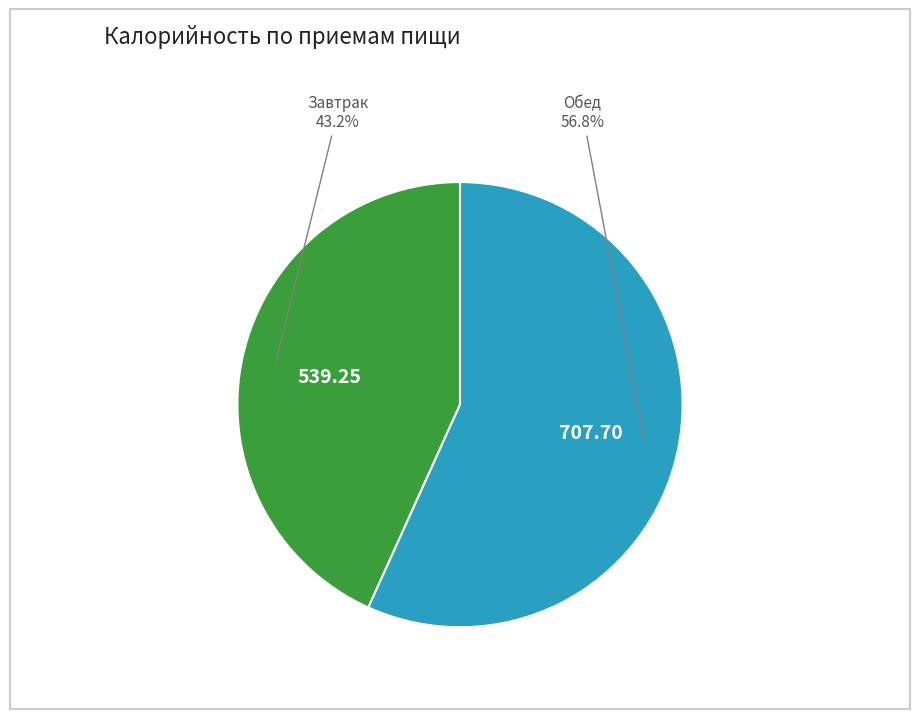

Is there a majority slice in this chart?

Yes